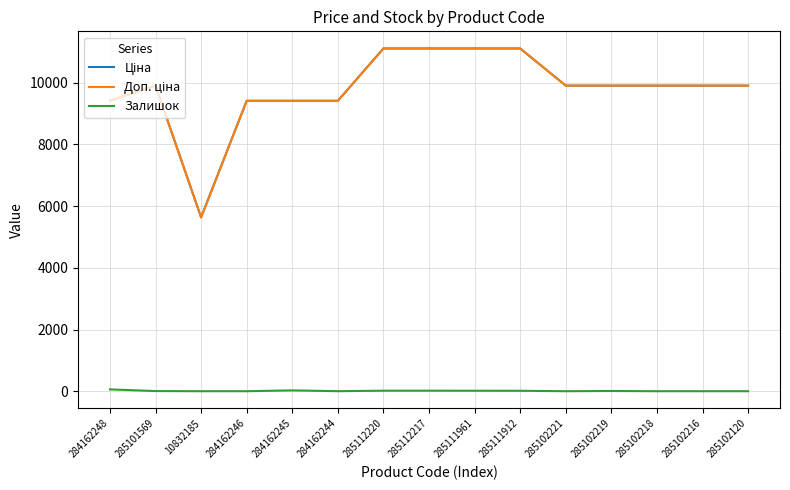

Which has a higher value, 285111961 or 285102216?

285111961